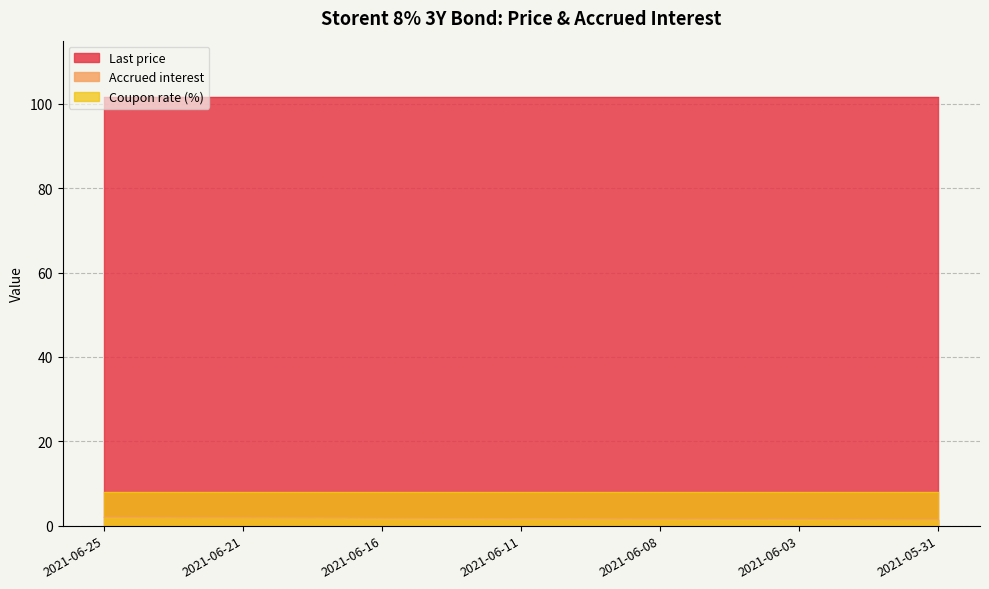

What is the label of the 1st point from the right?

2021-05-31